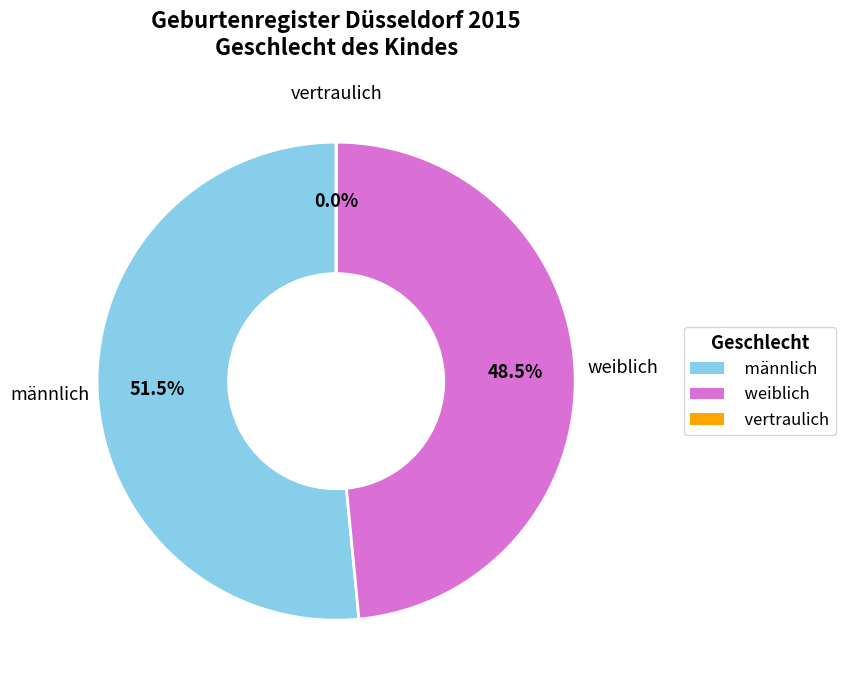

Which slice is the largest?

männlich